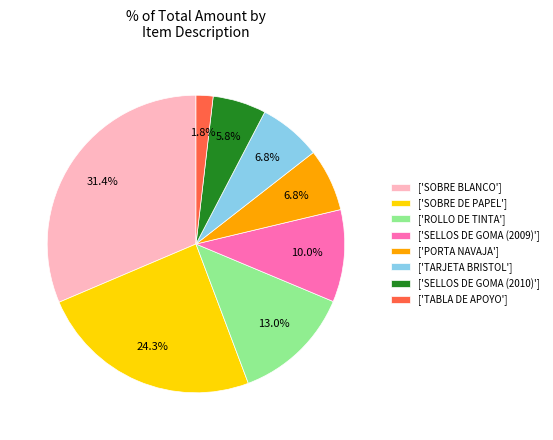

Is there any slice that represents more than half of the pie?

No